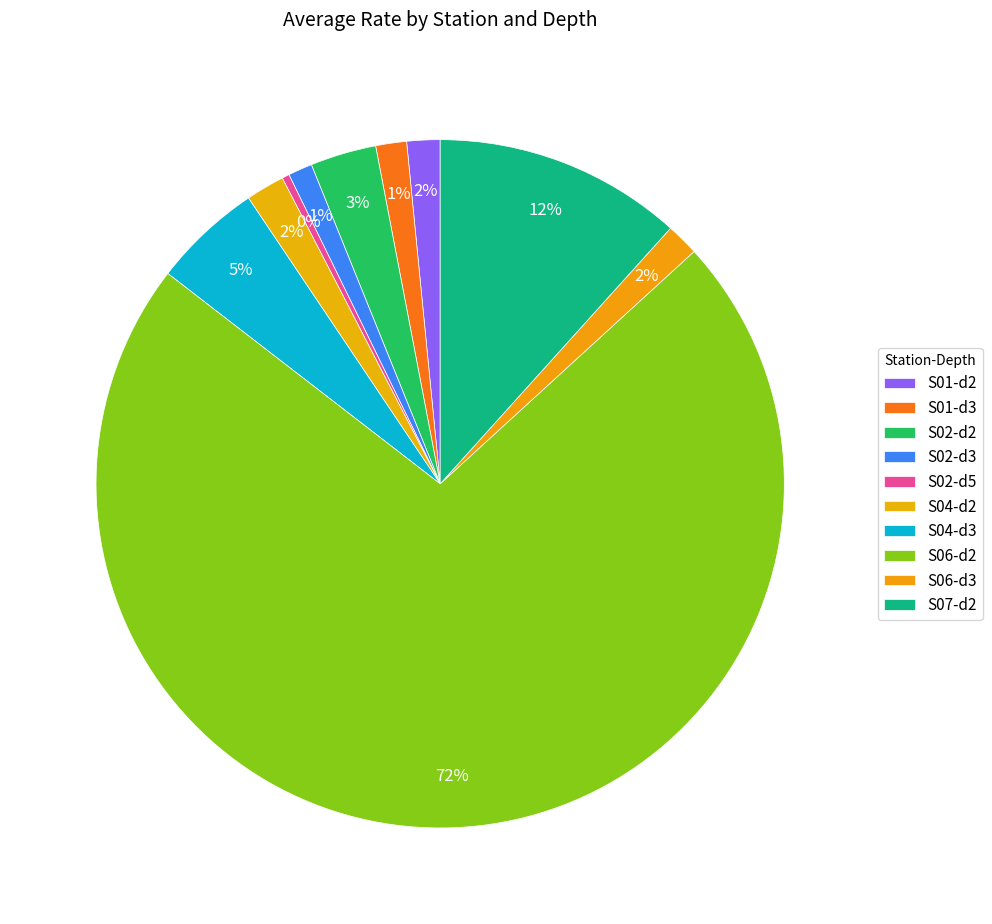

What is the largest slice in the pie chart?

S06-d2